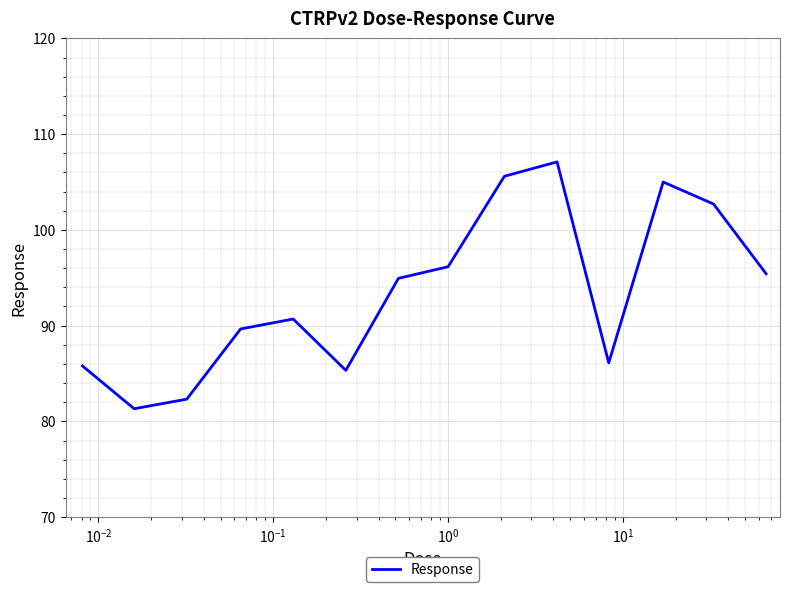

What is the sum of all values?

1308.1